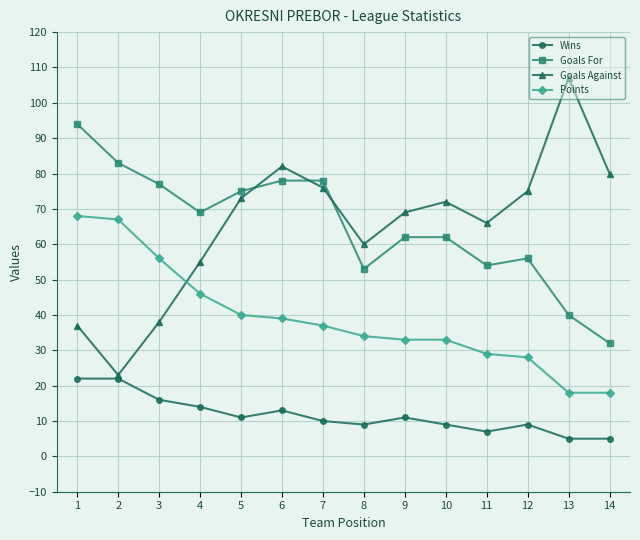

How many lines are shown in the chart?

4